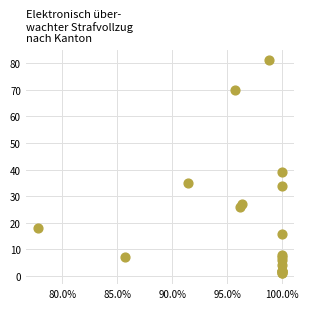

What Y value in the scatter plot is closest to 41?

39